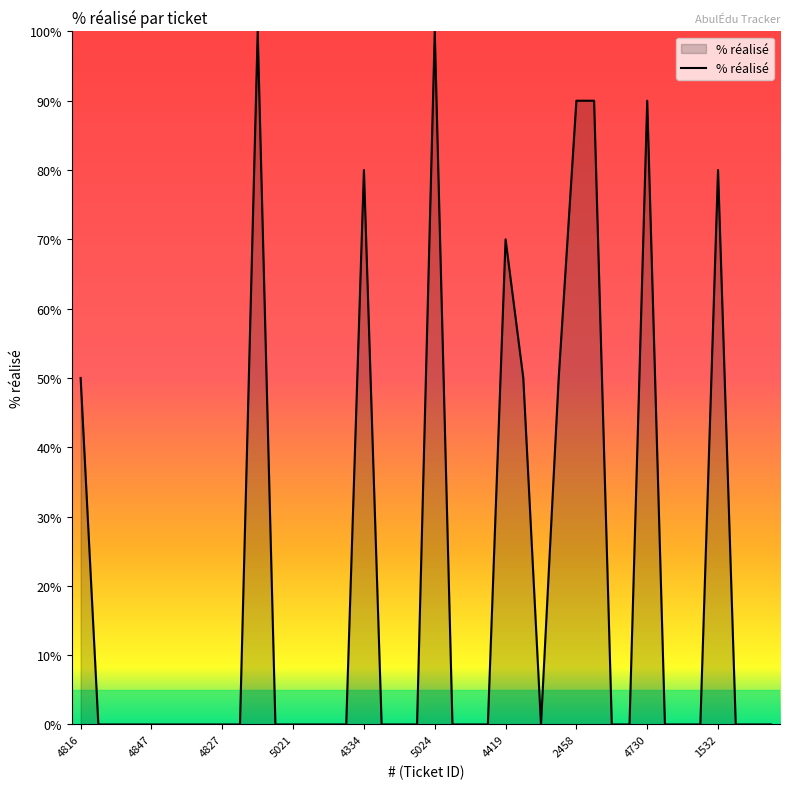

What is the difference between the maximum and minimum values?

100